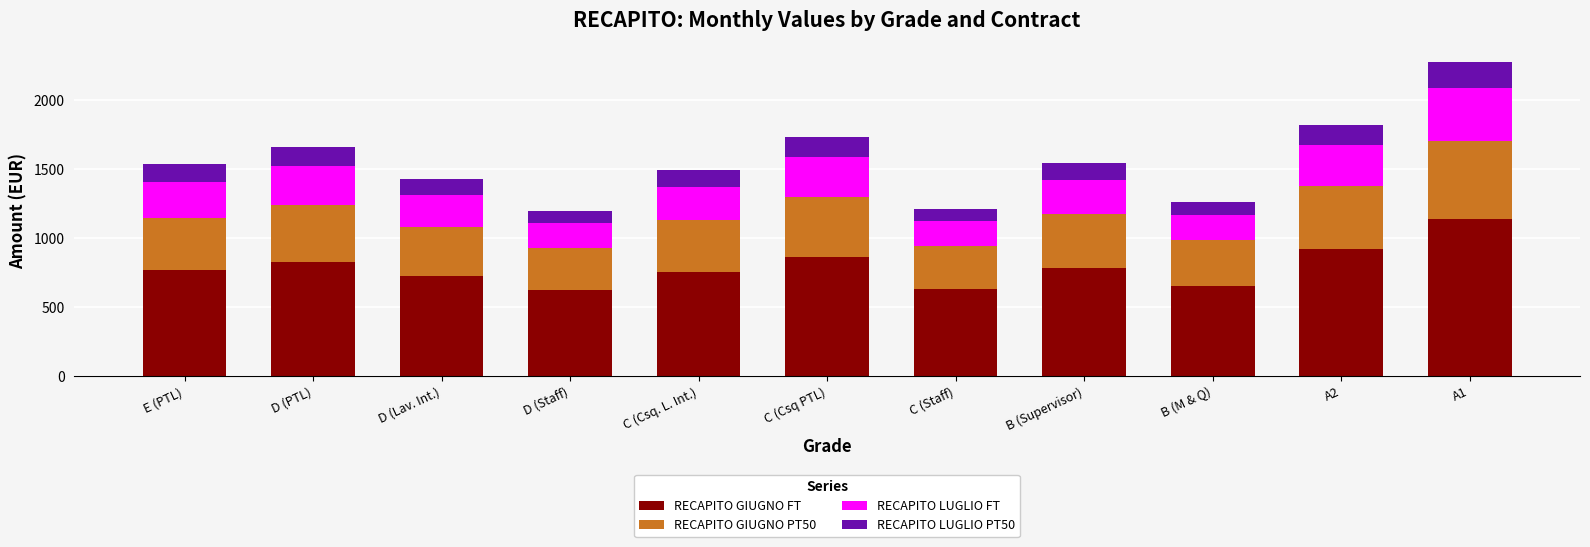

The RECAPITO GIUGNO FT series shows 763.2 at E (PTL). True or false?

True